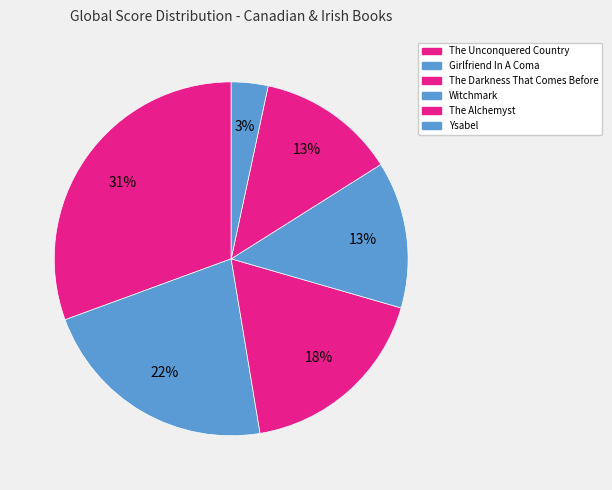

What portion of the pie excludes The Unconquered Country?

69.4%